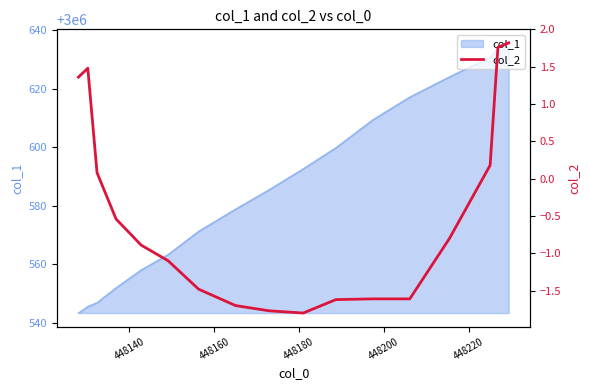

What is the minimum value for col_1?

3000543.4